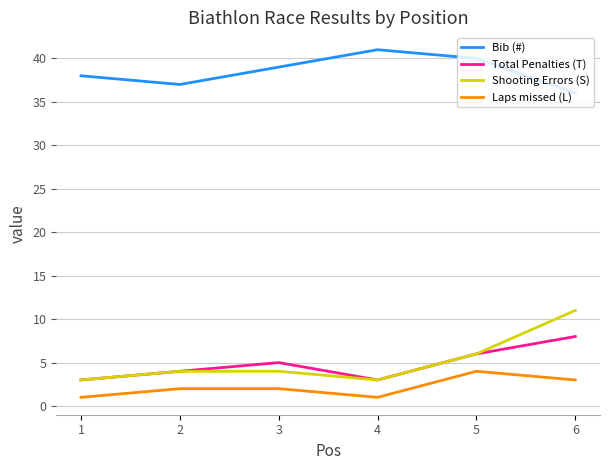

Which series has the widest spread of values?

Shooting Errors (S)